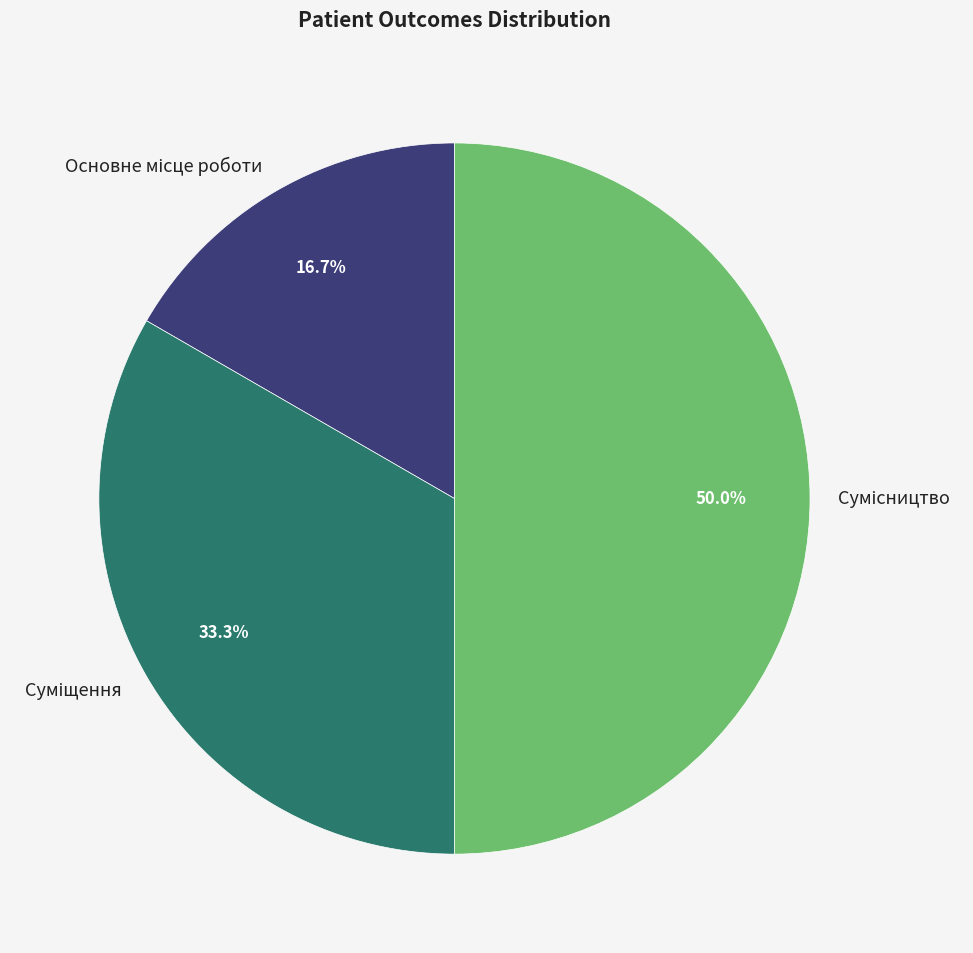

What is the smallest slice in the pie chart?

Основне місце роботи